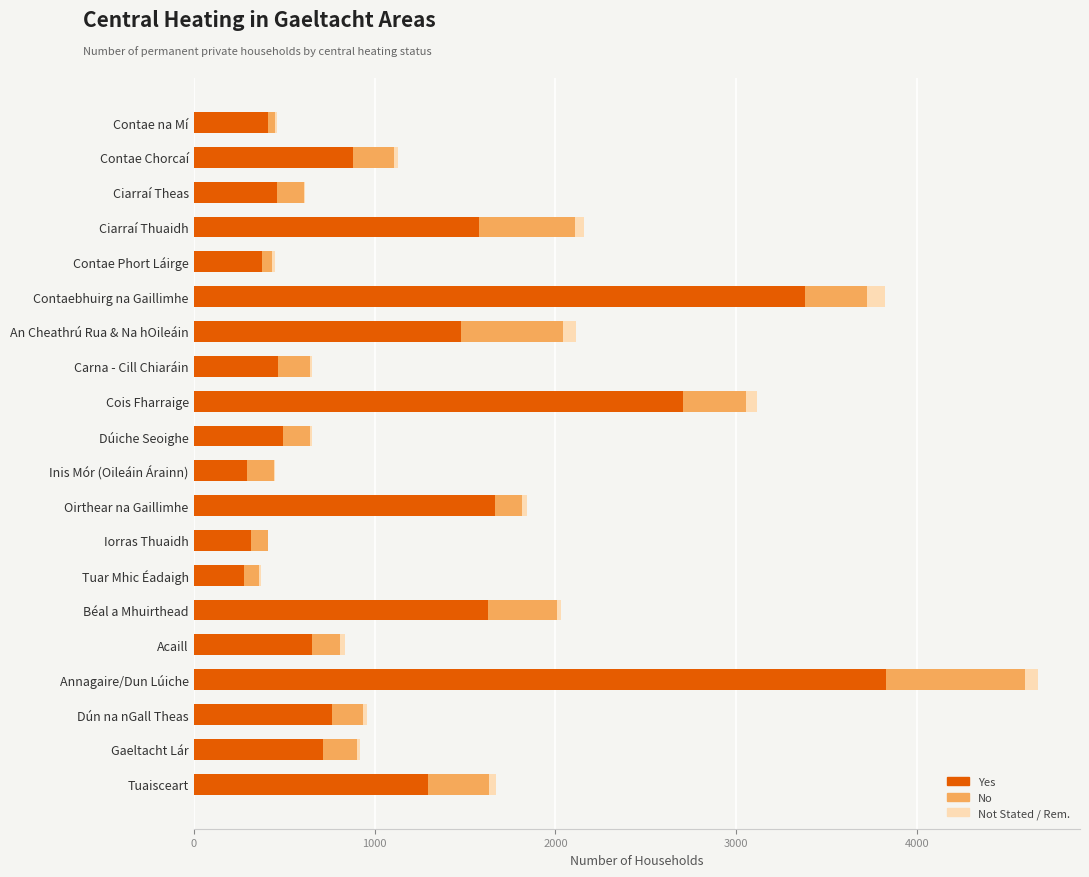

At which category is the sum across all series the highest?

Annagaire/Dun Lúiche